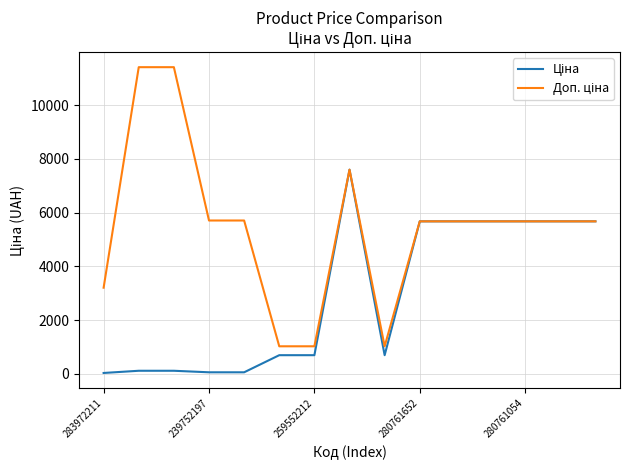

Is this an area chart (filled region under the line)?

No